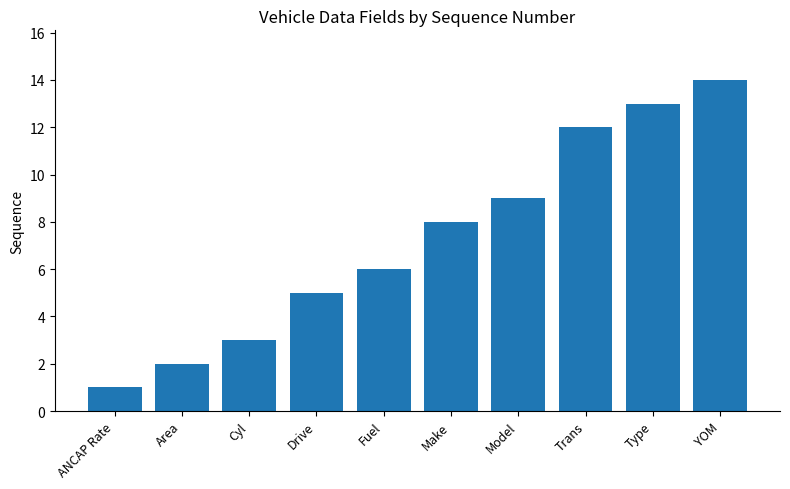

Reading left to right, extract all data points from this chart.

ANCAP Rate=1	Area=2	Cyl=3	Drive=5	Fuel=6	Make=8	Model=9	Trans=12	Type=13	YOM=14